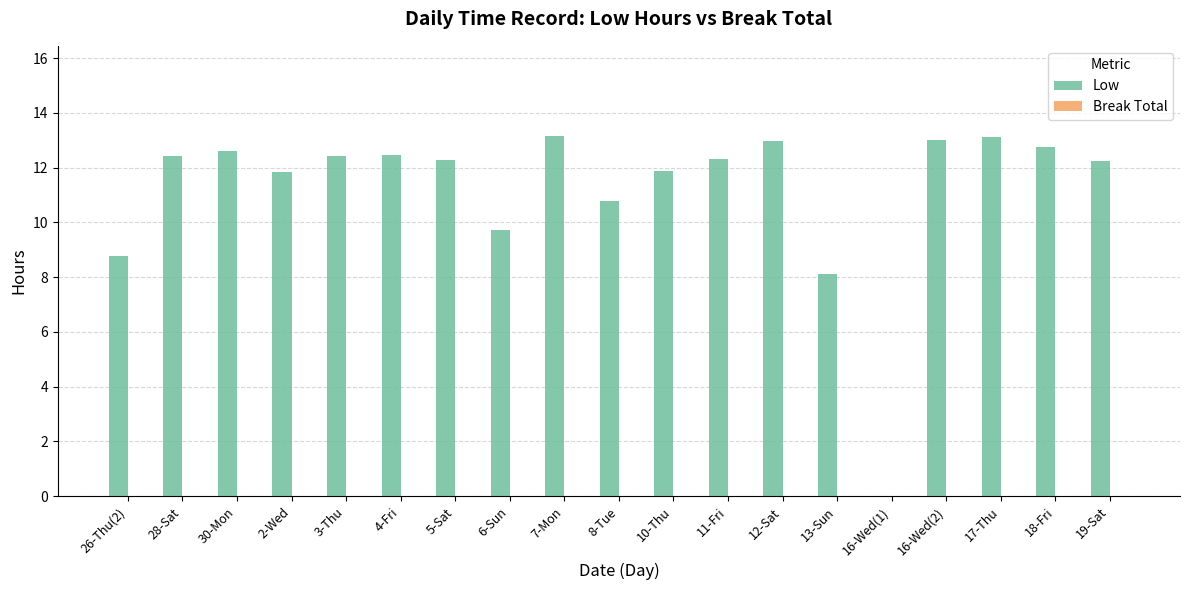

Where is the data nearest to the value 6?

13-Sun